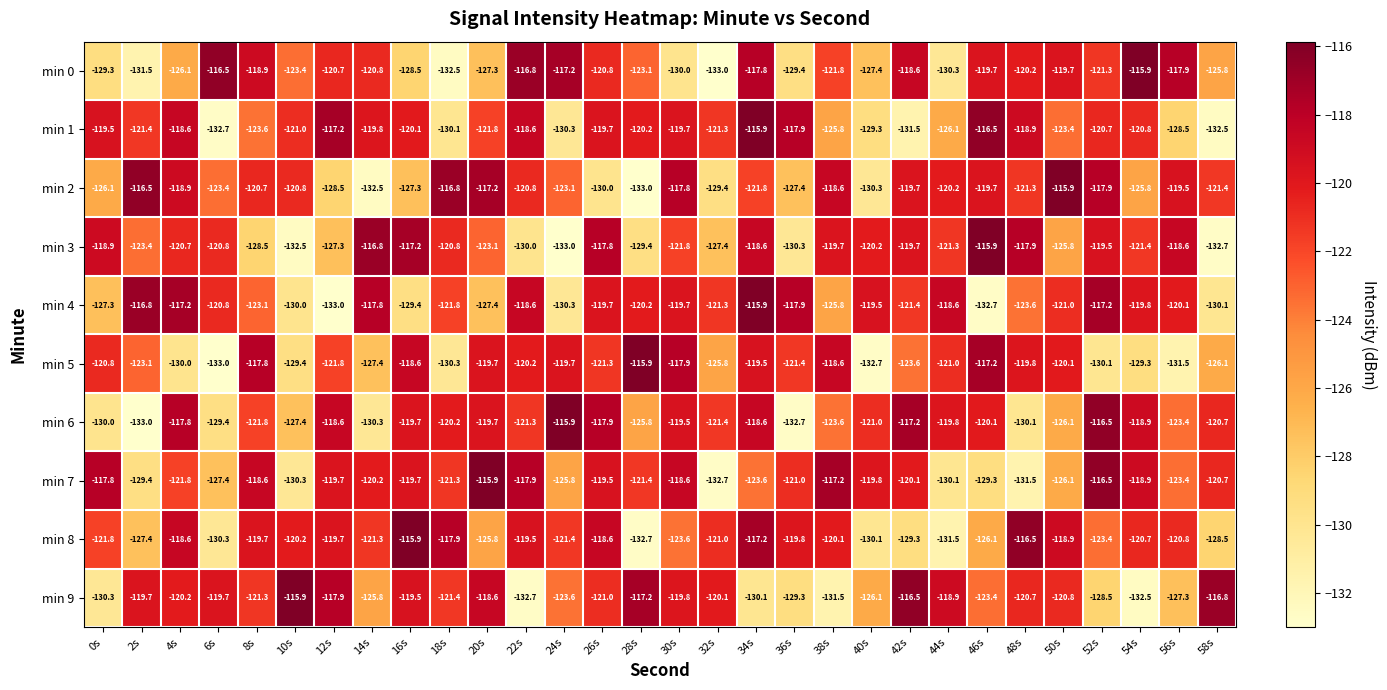

The value of min 4 at 58s is -130.1. True or false?

True